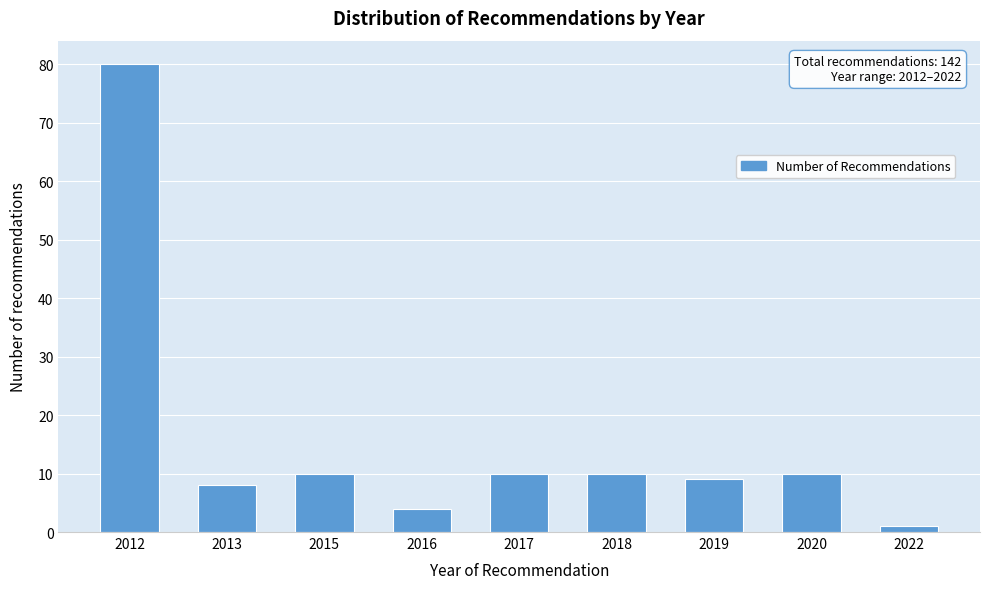

Reading right to left, transcribe all the data shown in this chart.

2022=1	2020=10	2019=9	2018=10	2017=10	2016=4	2015=10	2013=8	2012=80